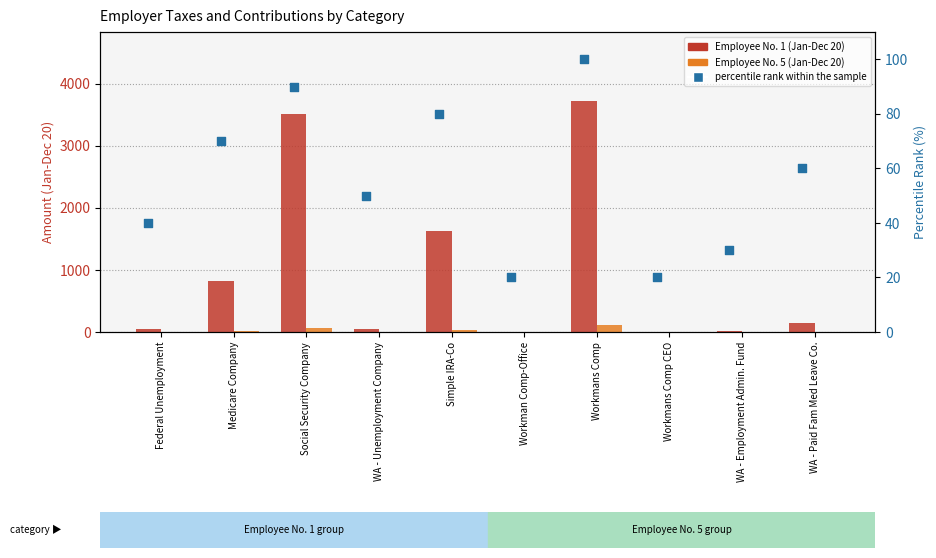

At how many categories does at least one series exceed 2070?

2